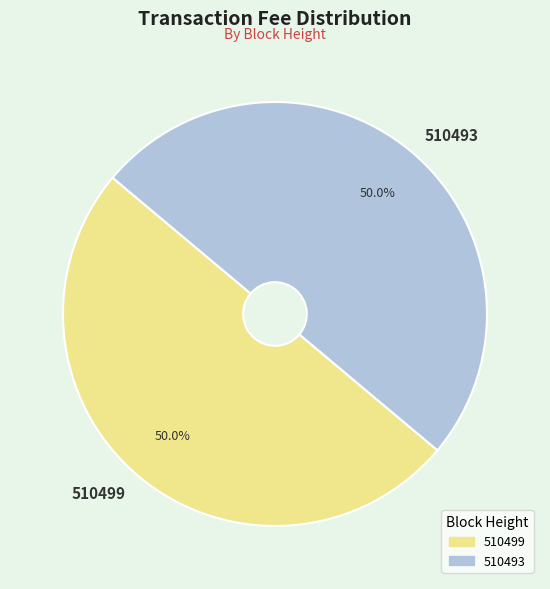

True or false: 510493 accounts for 50% of the total.

True